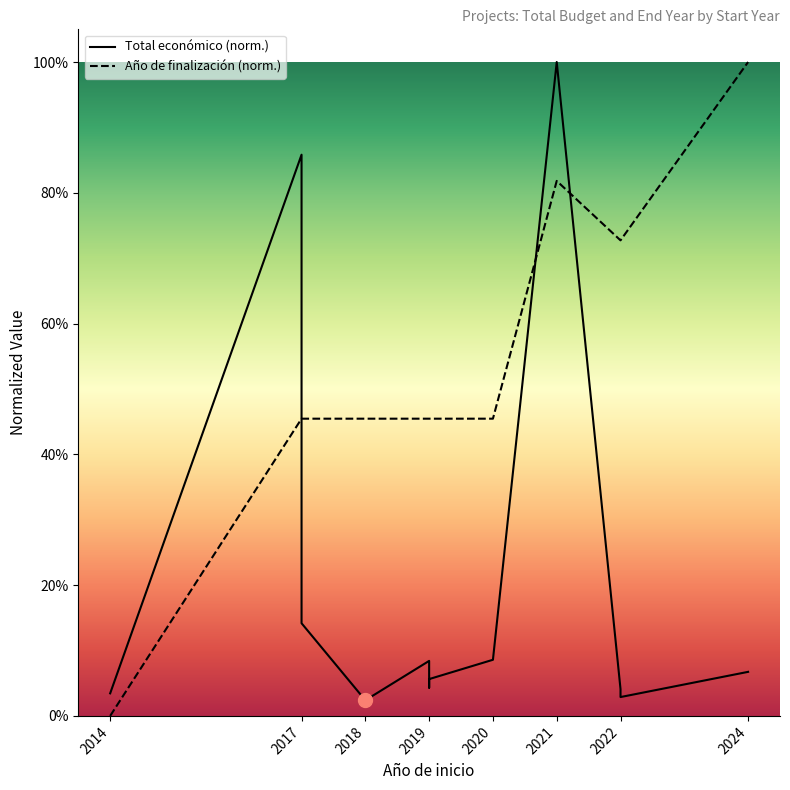

What is the sum of all Total económico (norm.) values?

2.6